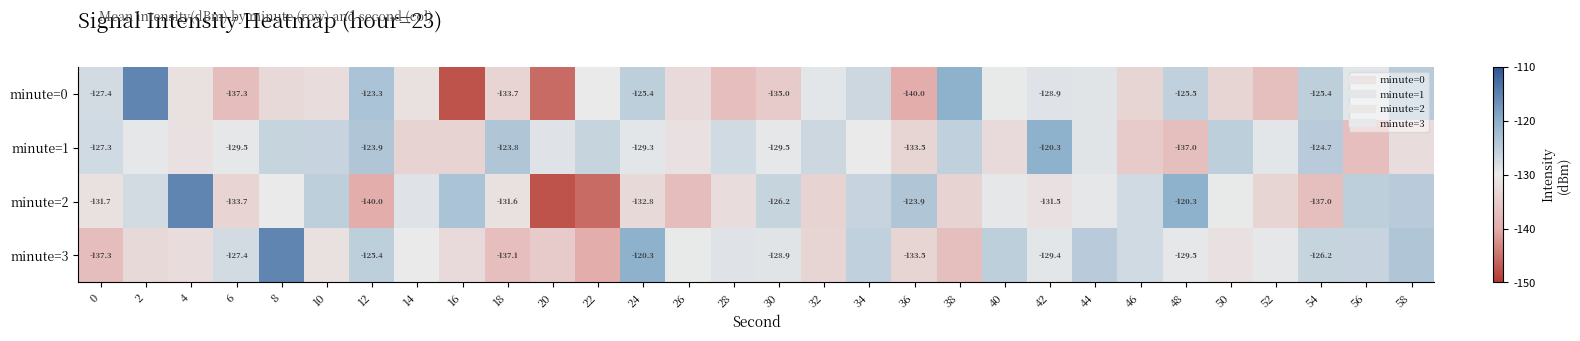

At which label does minute=2 first exceed -129?

2